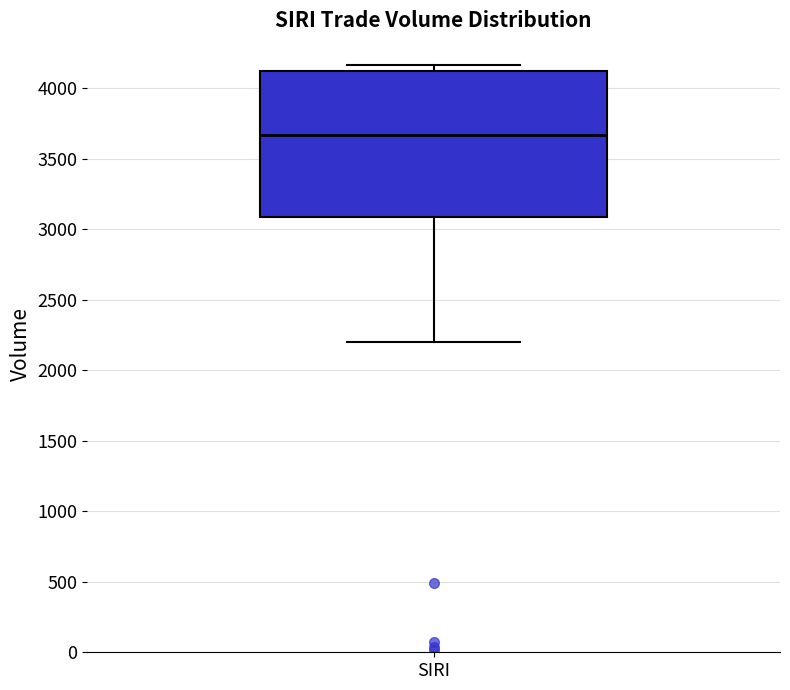

Transcribe this box plot: give where the median line is, the range the box spans, and where the two whiskers end, as read against the y-axis. The values are not printed on the chart, so give them approximately, as read against the axis.

median 3650, box 3100 to 4100, whiskers 2200 to 4150